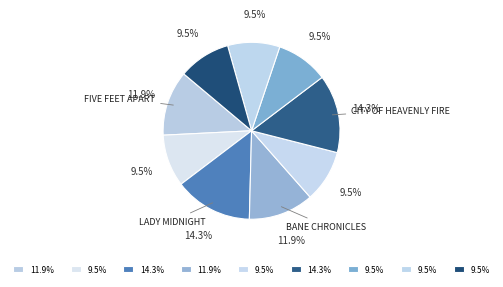

How many slices are in this pie chart?

9